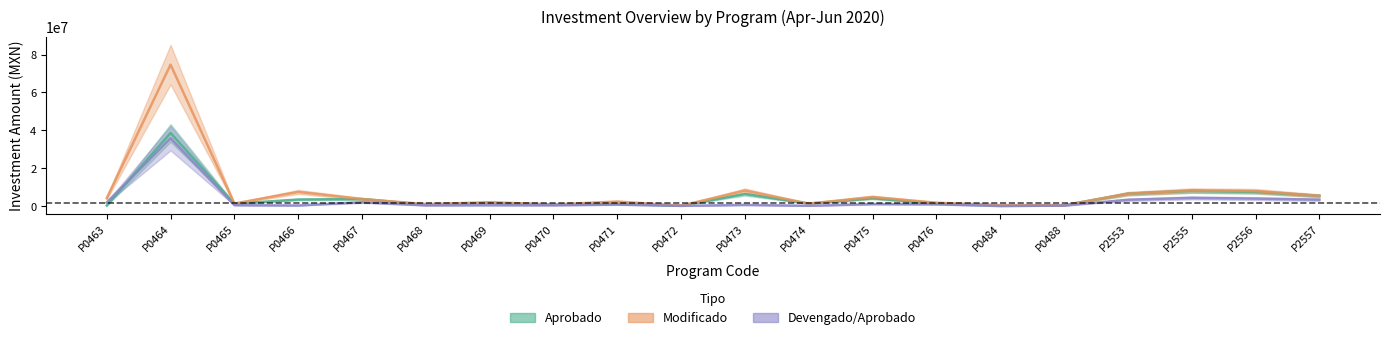

List the series in order of their peak value, lowest first.

Devengado_Aprobado, Aprobado, Modificado